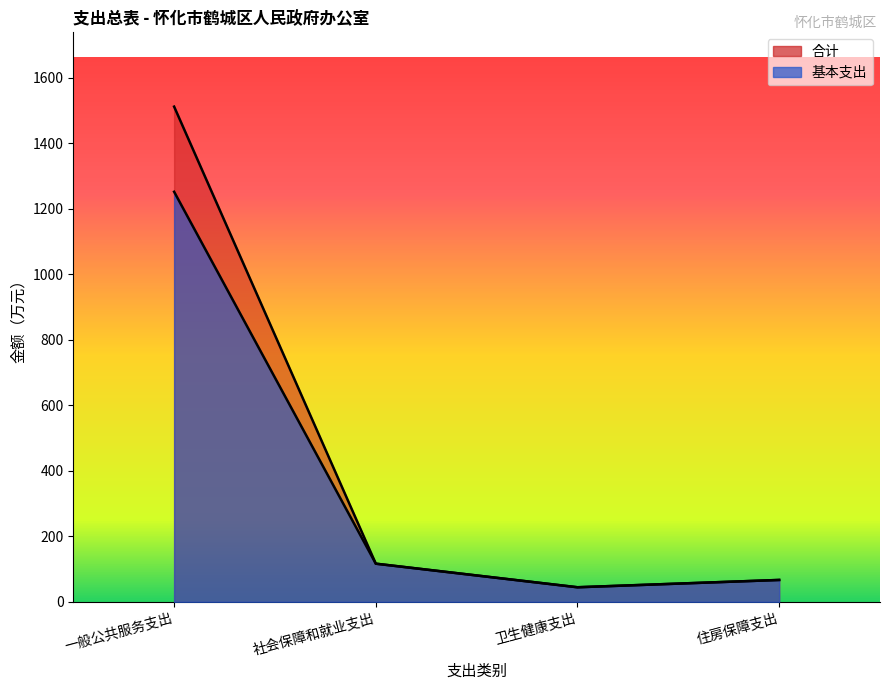

Which series has the largest total across all categories?

合计